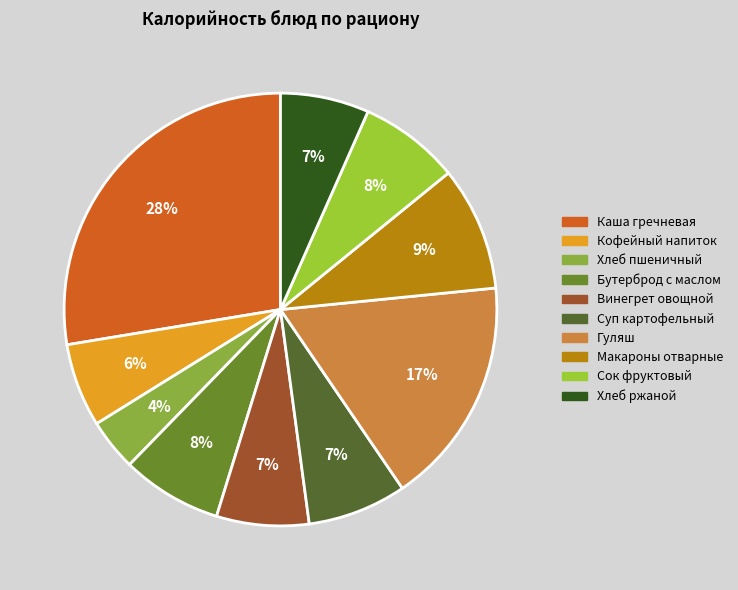

Is it true that Гуляш is 17% of the pie?

True